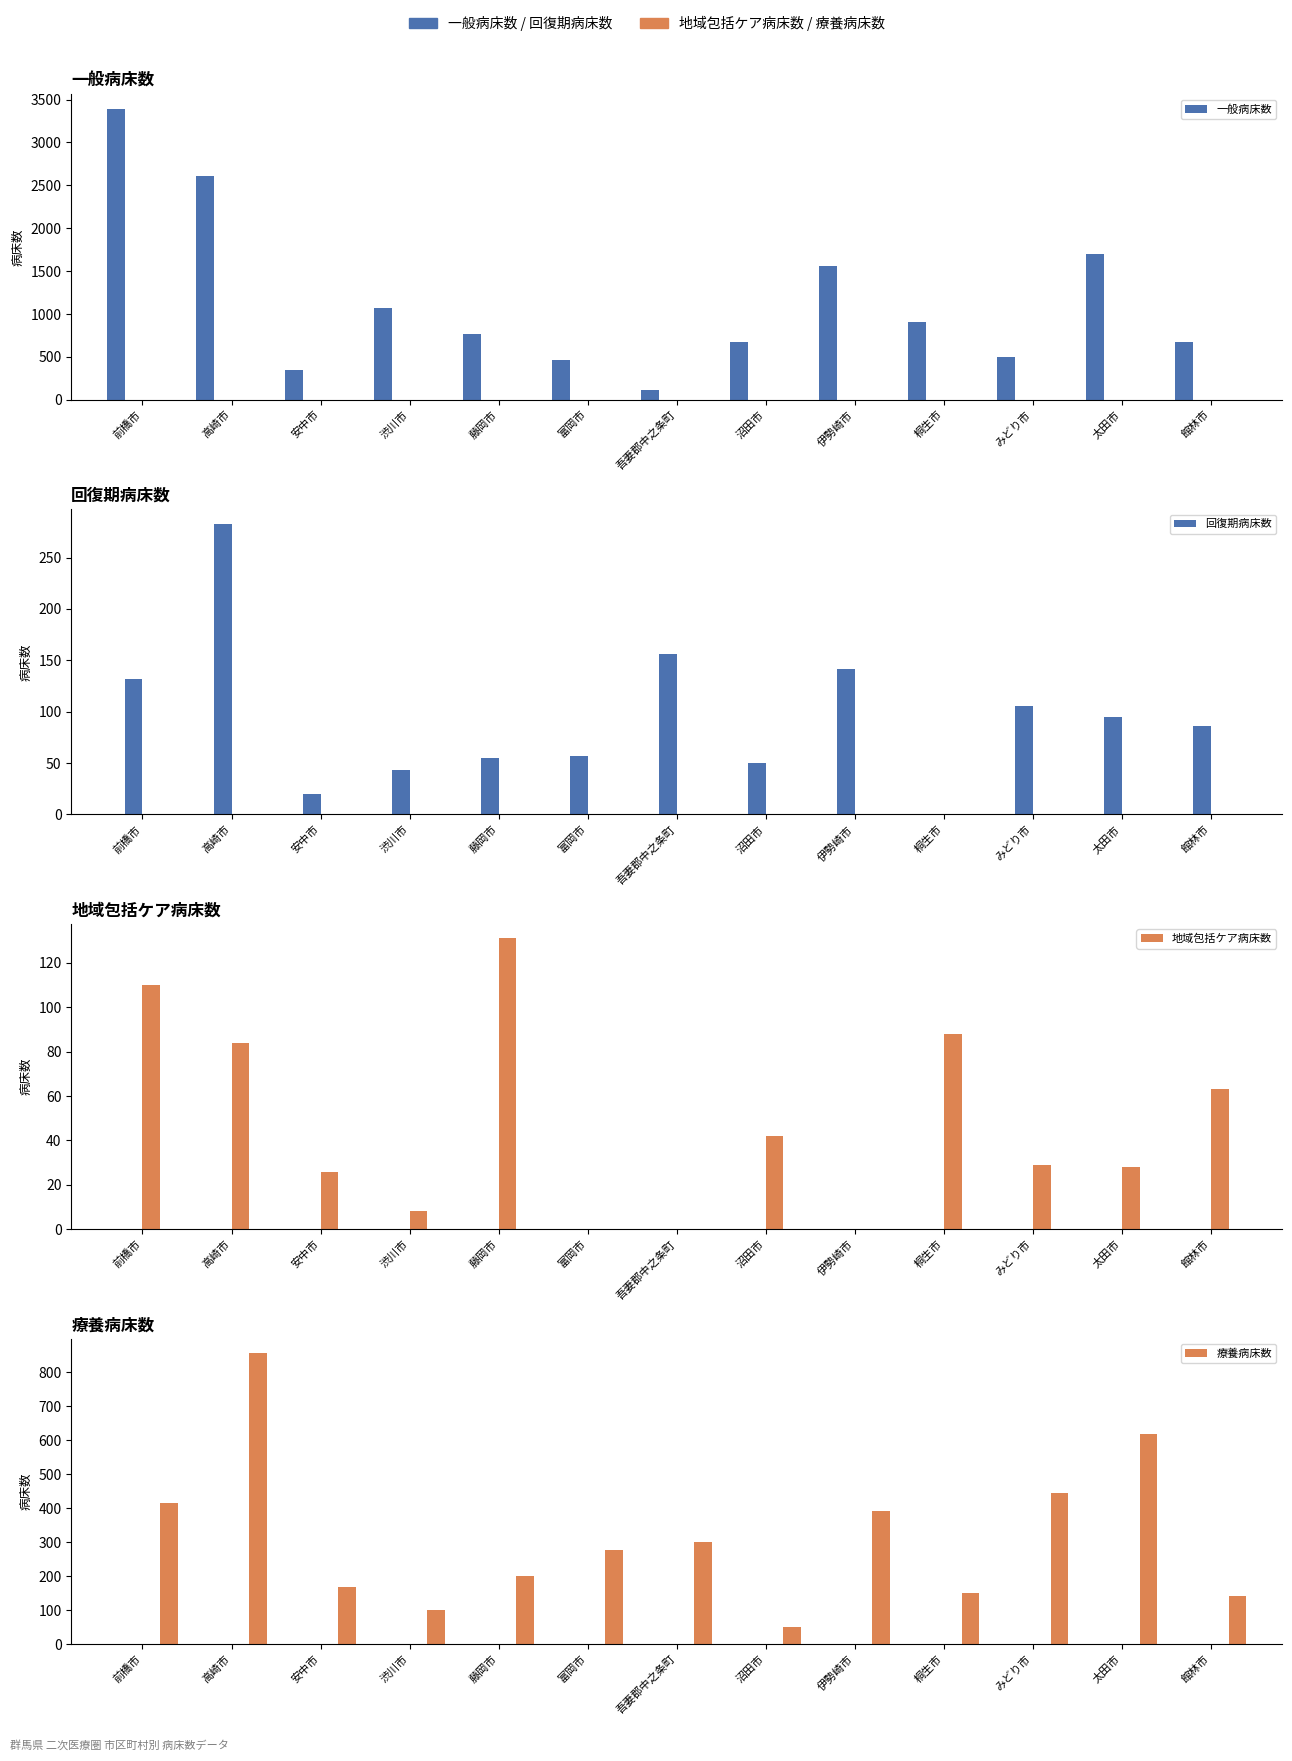

Reading right to left, list all the values displayed in this chart.

一般病床数: 館林市=672	太田市=1694	みどり市=499	桐生市=909	伊勢崎市=1556	沼田市=678	吾妻郡中之条町=117	富岡市=458	藤岡市=764	渋川市=1070	安中市=342	高崎市=2608	前橋市=3391
回復期病床数: 館林市=86	太田市=95	みどり市=106	桐生市=0	伊勢崎市=142	沼田市=50	吾妻郡中之条町=156	富岡市=57	藤岡市=55	渋川市=43	安中市=20	高崎市=283	前橋市=132
地域包括ケア病床数: 館林市=63	太田市=28	みどり市=29	桐生市=88	伊勢崎市=0	沼田市=42	吾妻郡中之条町=0	富岡市=0	藤岡市=131	渋川市=8	安中市=26	高崎市=84	前橋市=110
療養病床数: 館林市=142	太田市=619	みどり市=444	桐生市=151	伊勢崎市=391	沼田市=50	吾妻郡中之条町=301	富岡市=276	藤岡市=201	渋川市=100	安中市=167	高崎市=856	前橋市=415